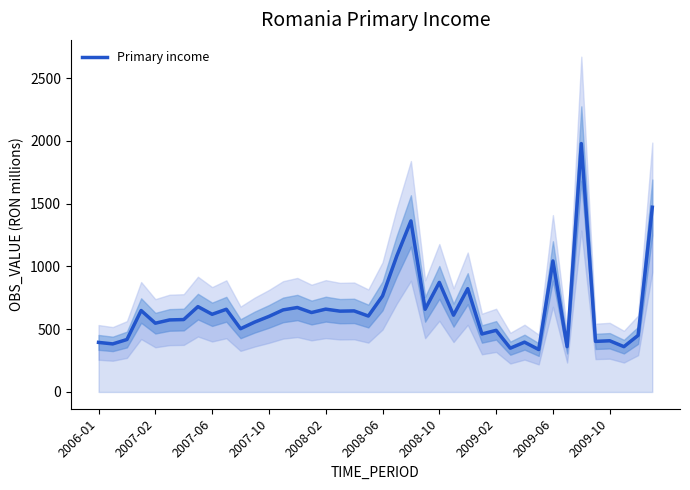

What is the highest value of the Primary income series?

1979